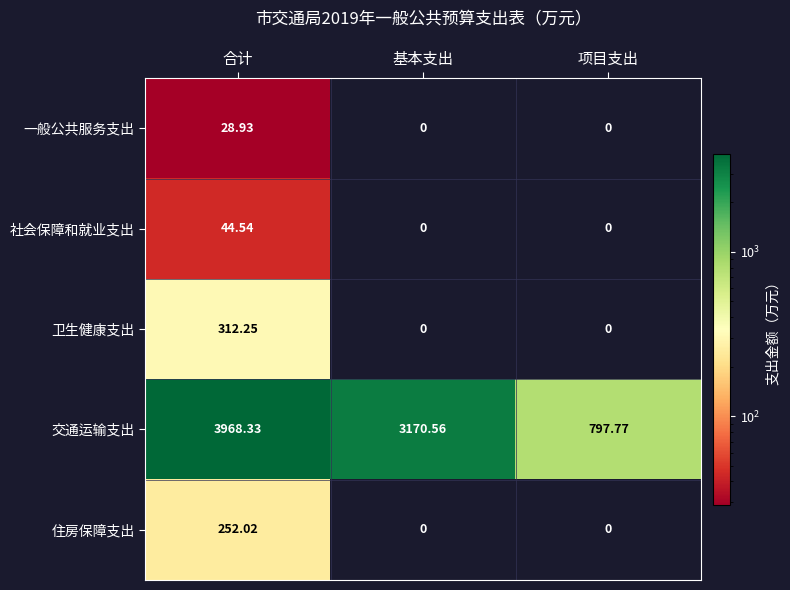

At which label does 住房保障支出 reach its peak?

合计